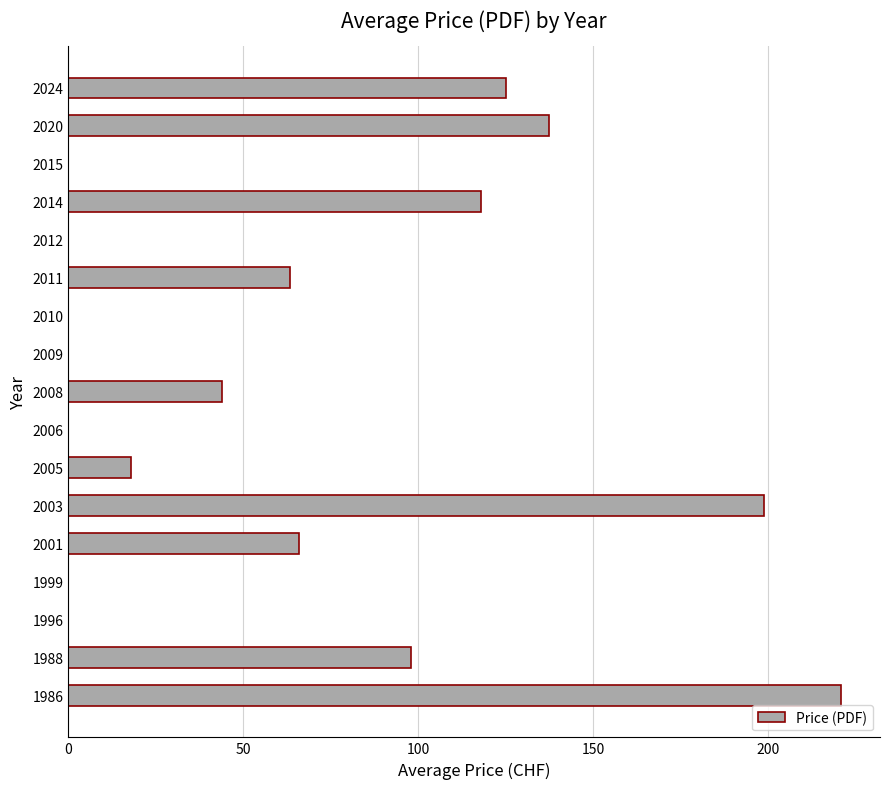

Are the bars horizontal?

Yes